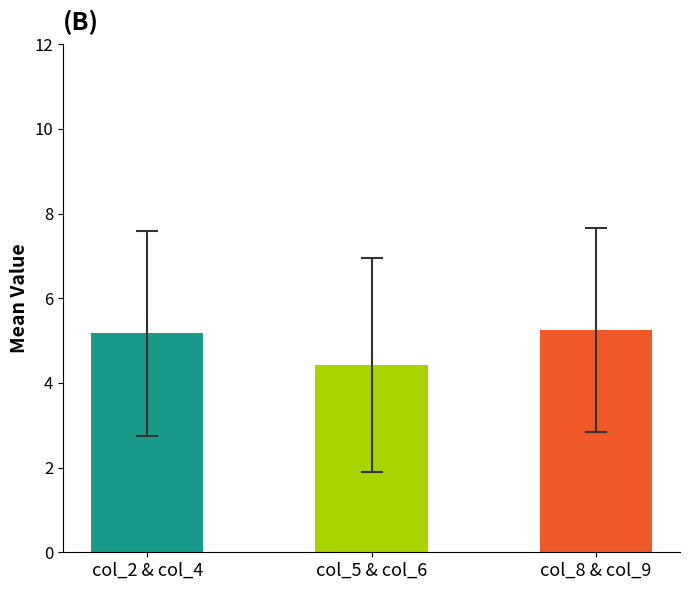

Are the bars horizontal?

No